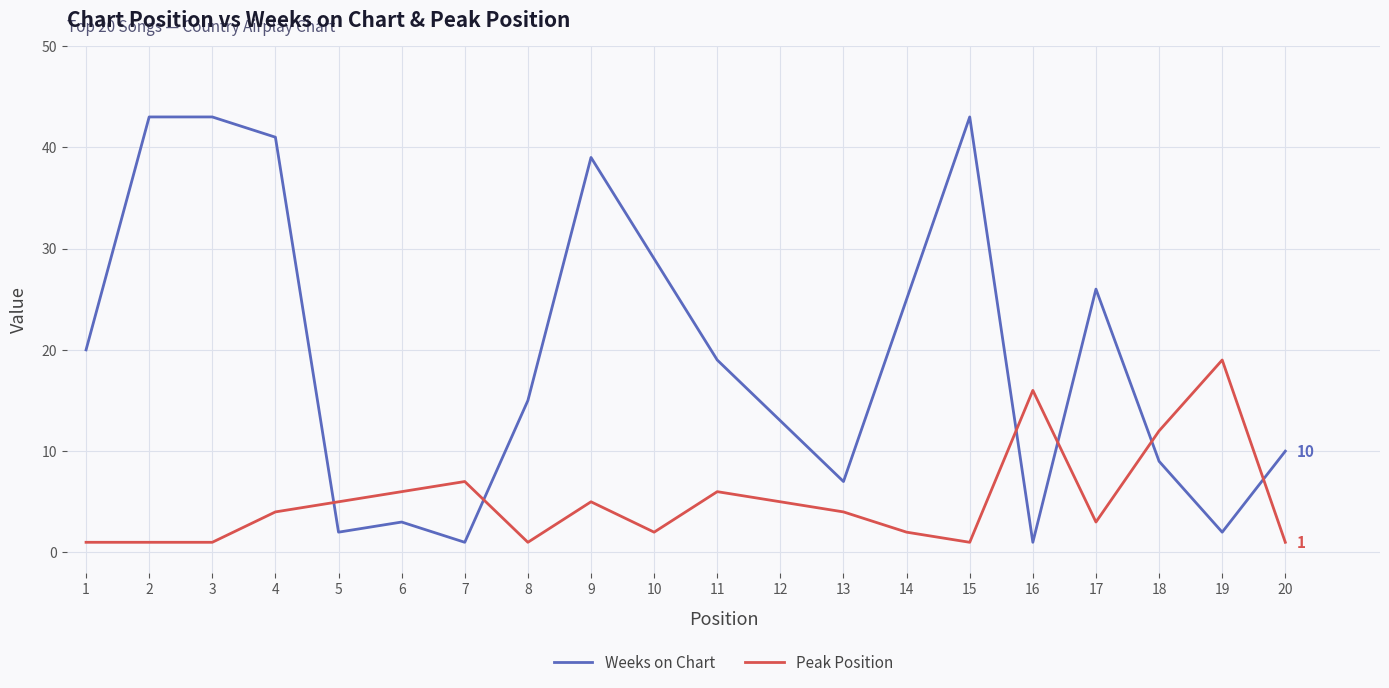

After their last crossing, which series has the higher values: Peak Position or Weeks on Chart?

Weeks on Chart